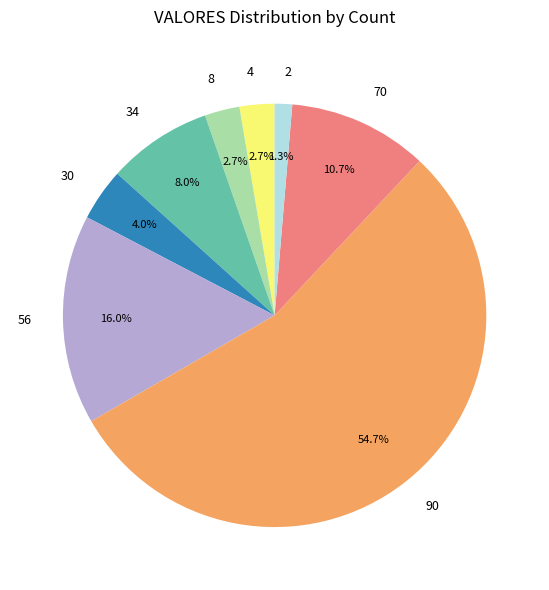

Combined, do 30 and 8 account for over 50%?

No